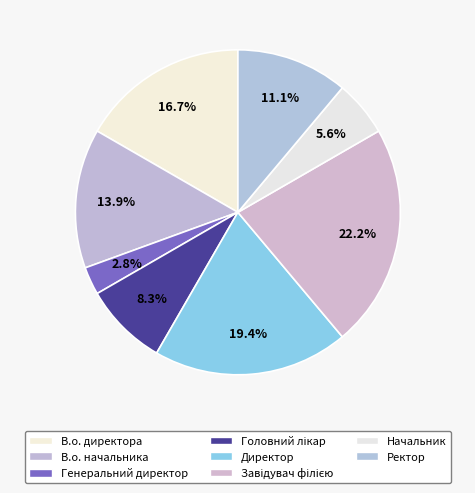

To the nearest percent, what is the difference between the largest and smallest slice percentages?

19%